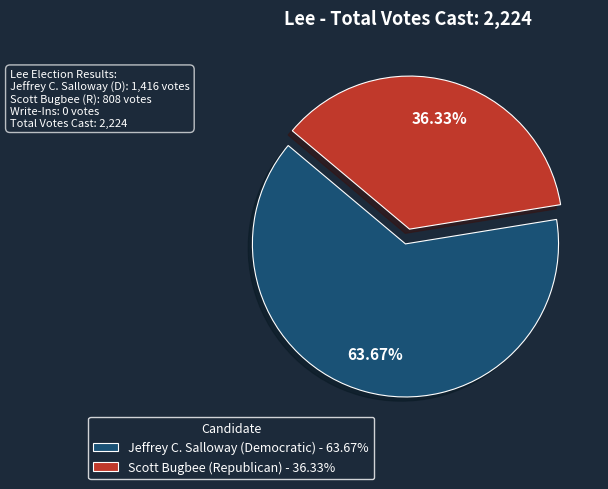

Do Jeffrey C. Salloway (Democratic) - 63.67% and Scott Bugbee (Republican) - 36.33% together represent more than half of the pie?

Yes